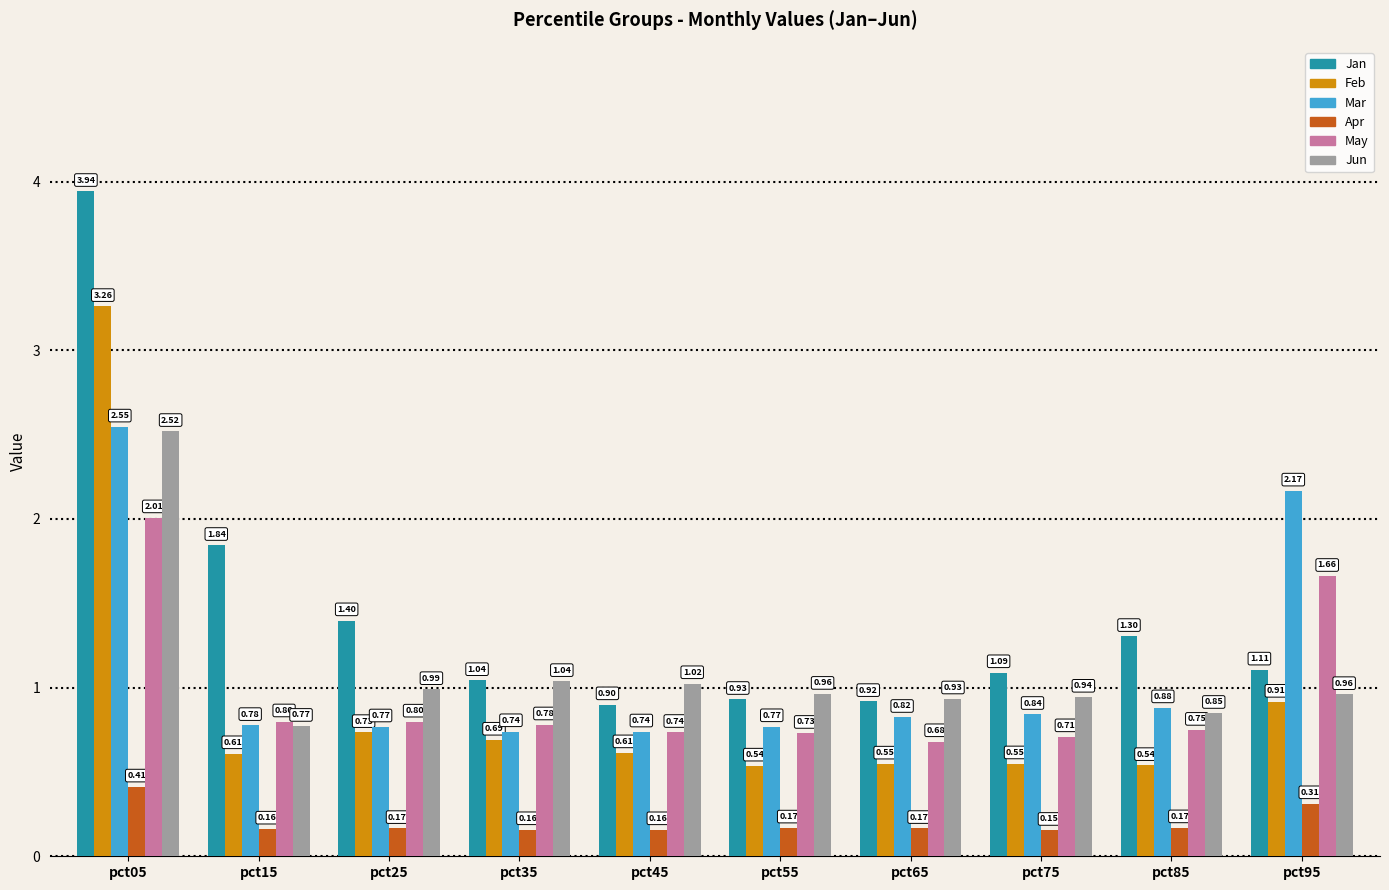

At how many categories does at least one series exceed 3?

1